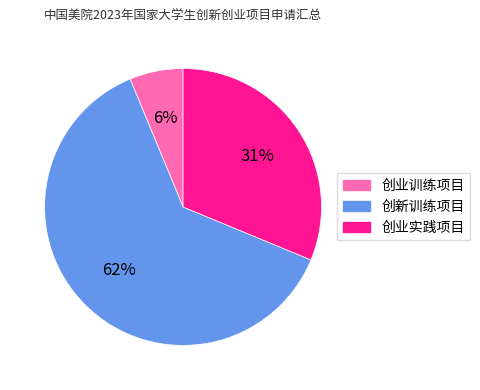

Is there a majority slice in this chart?

Yes